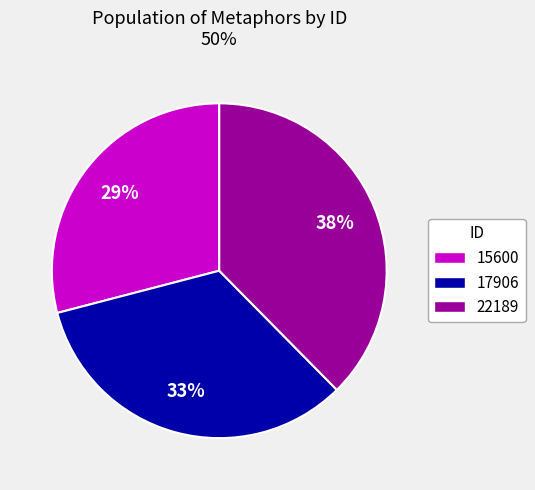

Is 15600 the majority of the pie?

No